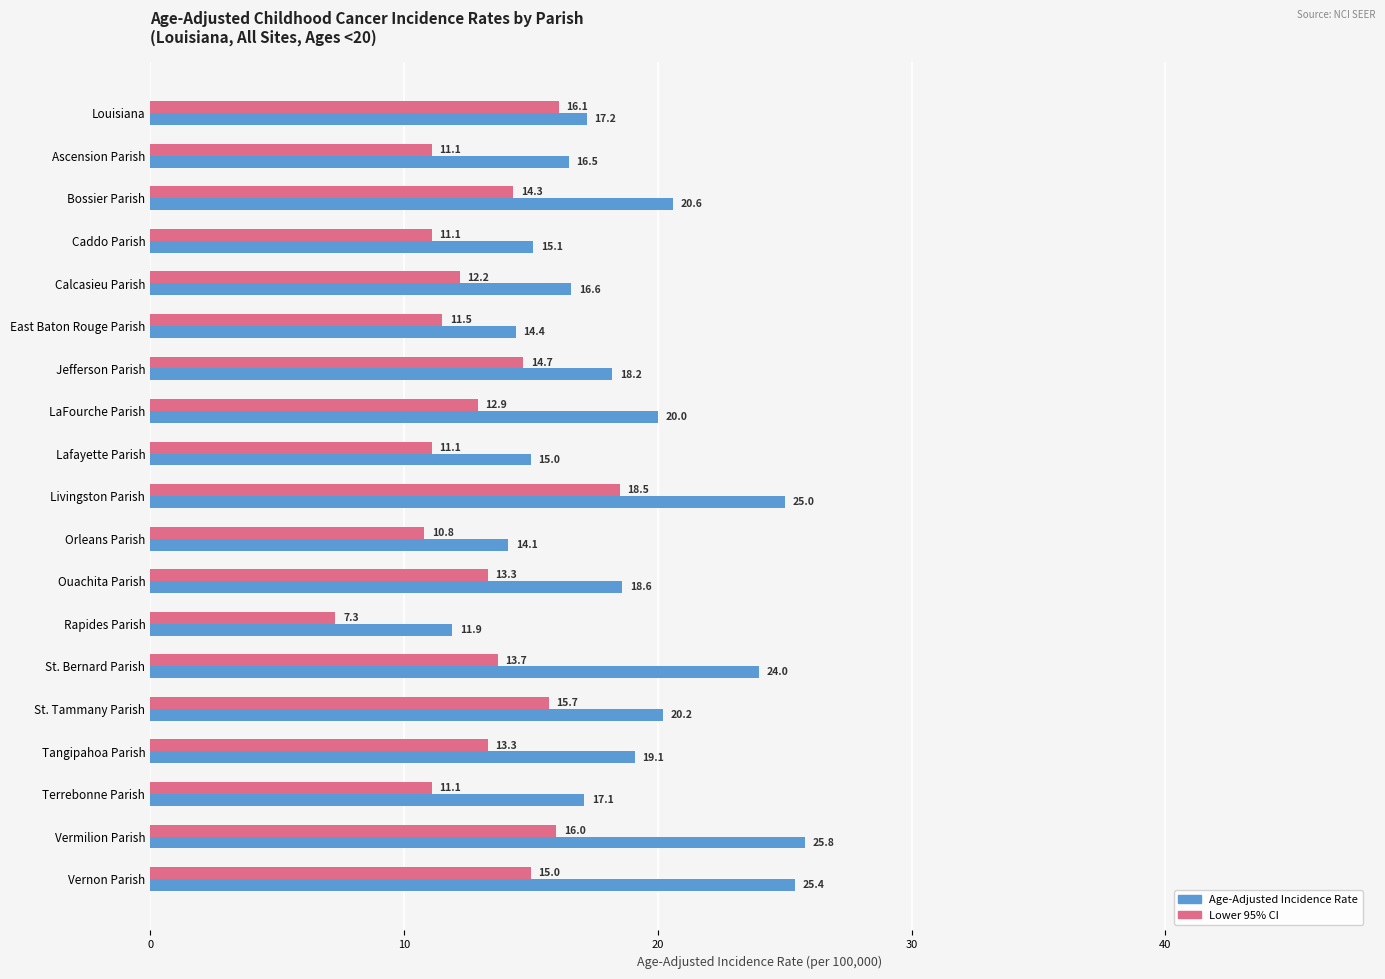

At which label does Age-Adjusted Incidence Rate reach its minimum?

Rapides Parish